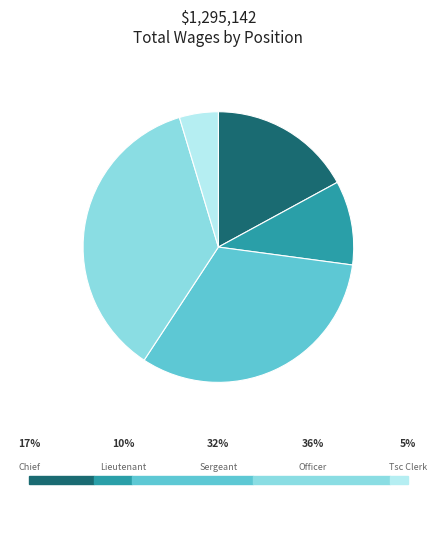

Rank the categories by value from lowest to highest.

Tsc Clerk, Lieutenant, Chief, Sergeant, Officer